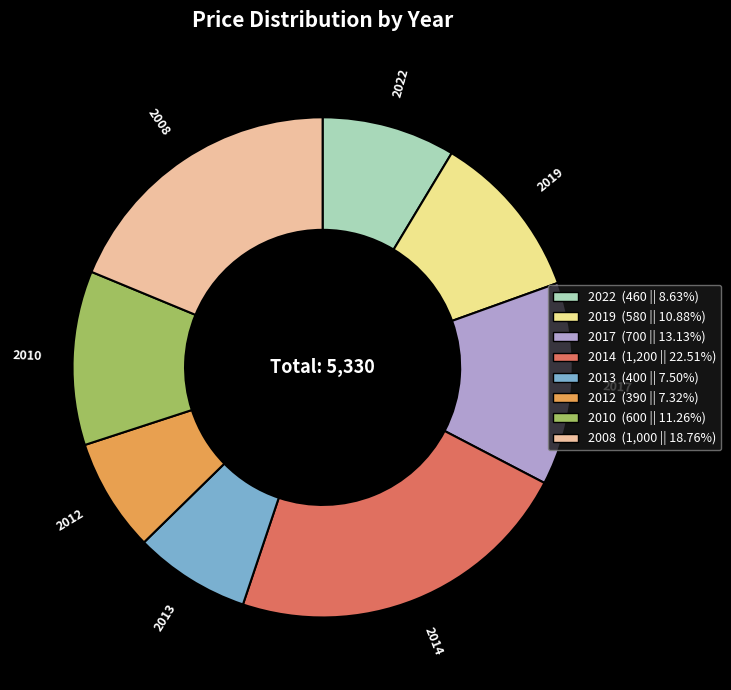

Which category has the biggest portion of the pie?

2014